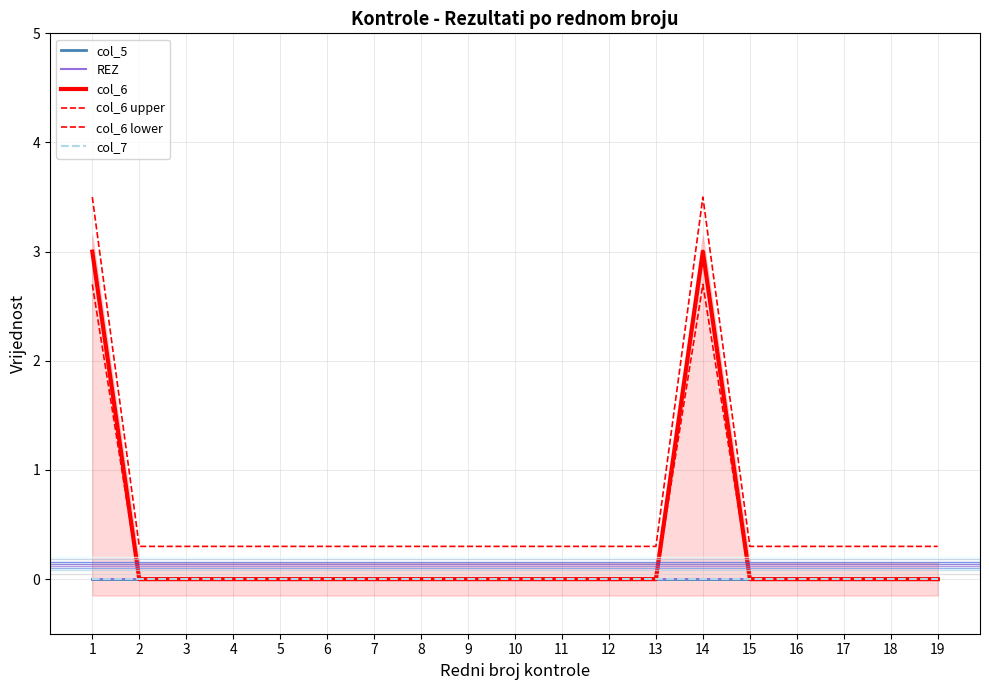

The value of col_6 at 4 is -1. True or false?

False